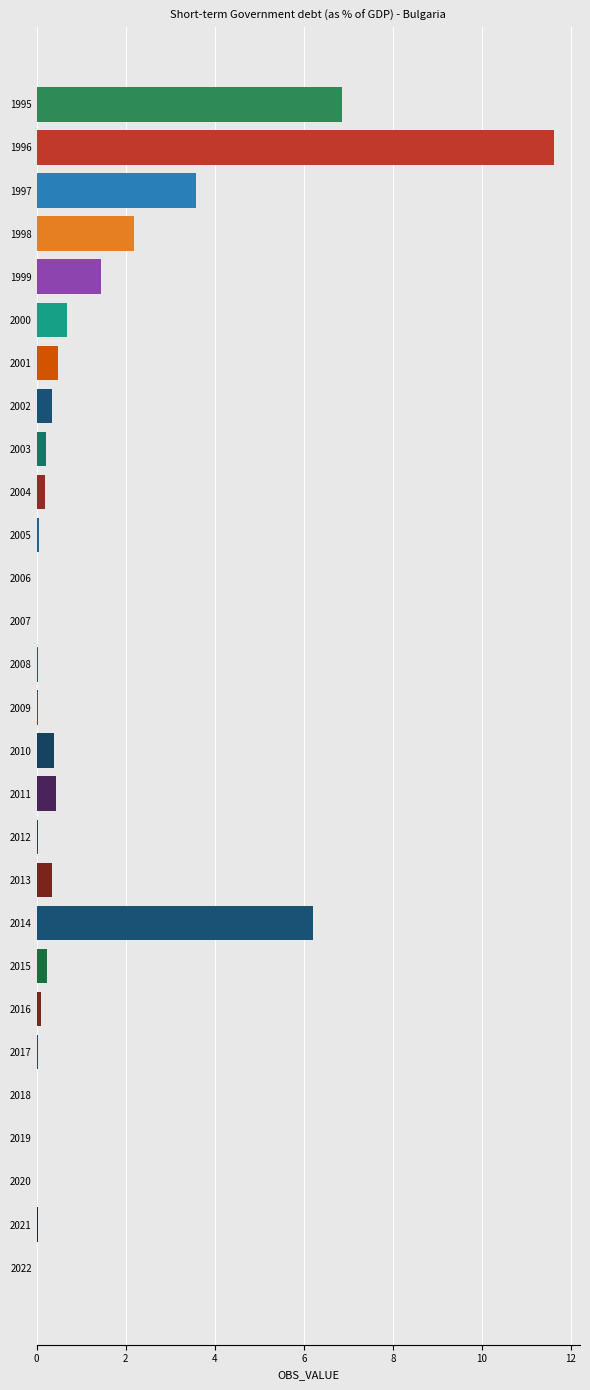

What is the sum of all values?

35.5